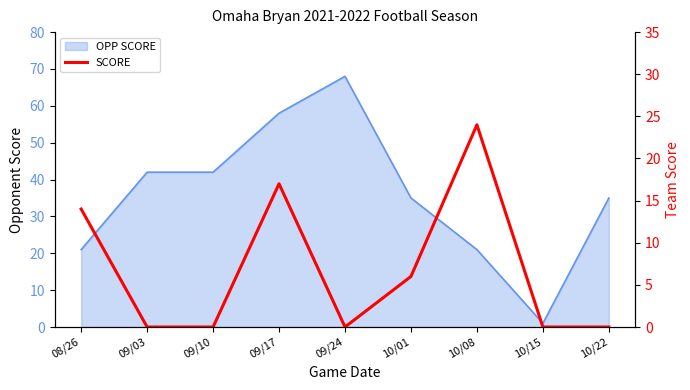

Reading left to right, transcribe all the data shown in this chart.

14	0	0	17	0	6	24	0	0